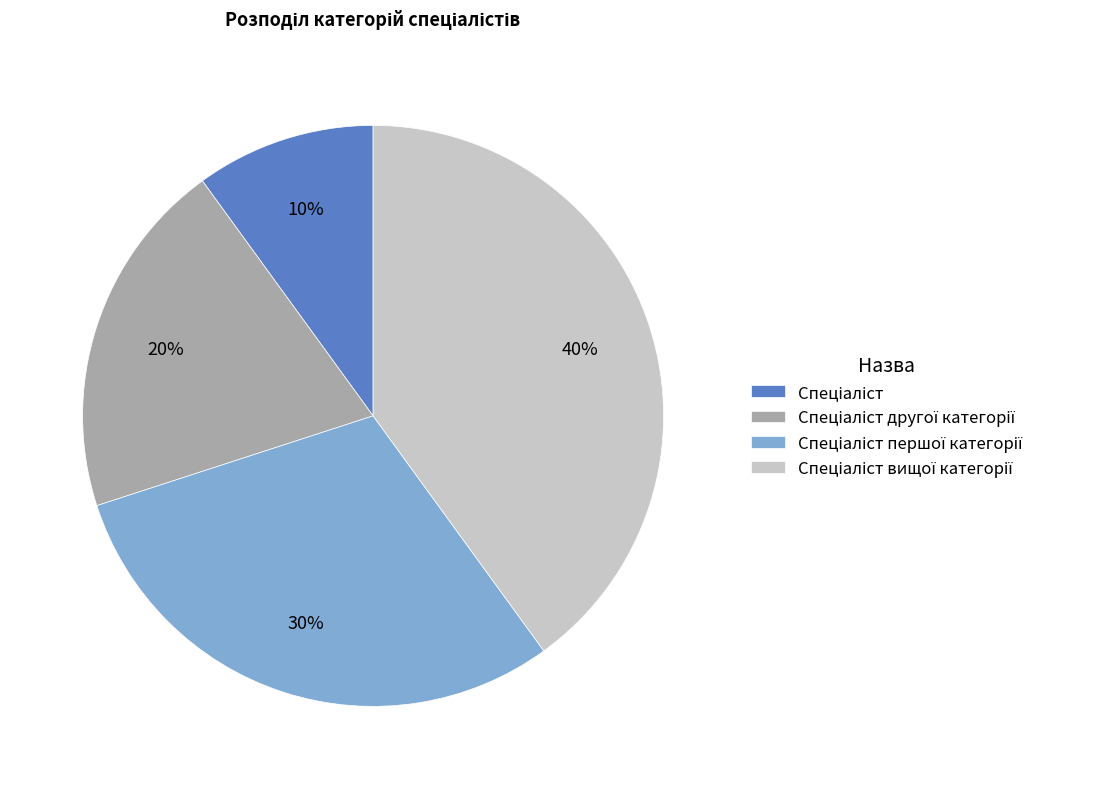

Does any single category account for the majority?

No